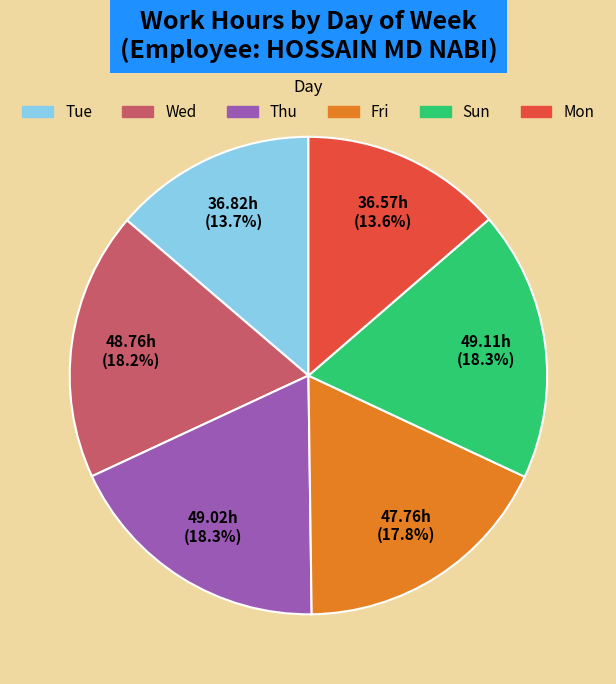

Between Wed and Tue, which is larger?

Wed